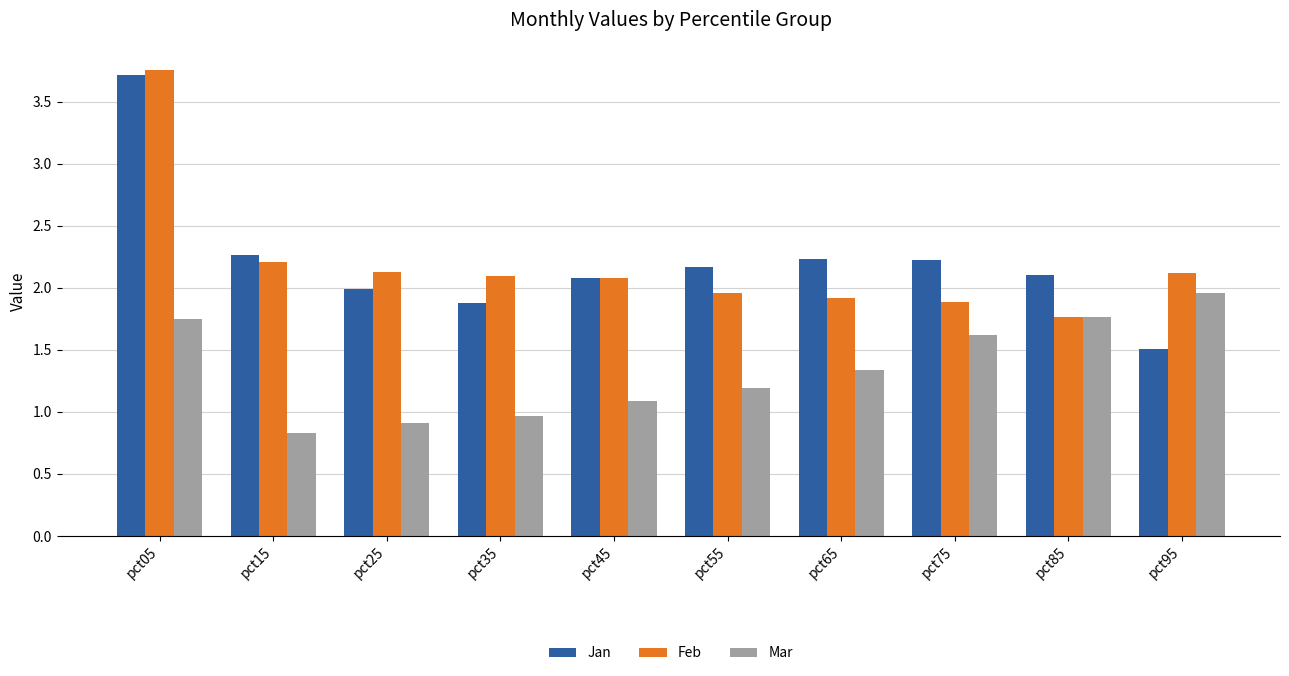

Is the value of Feb at pct55 greater than the value of Jan at pct35?

Yes